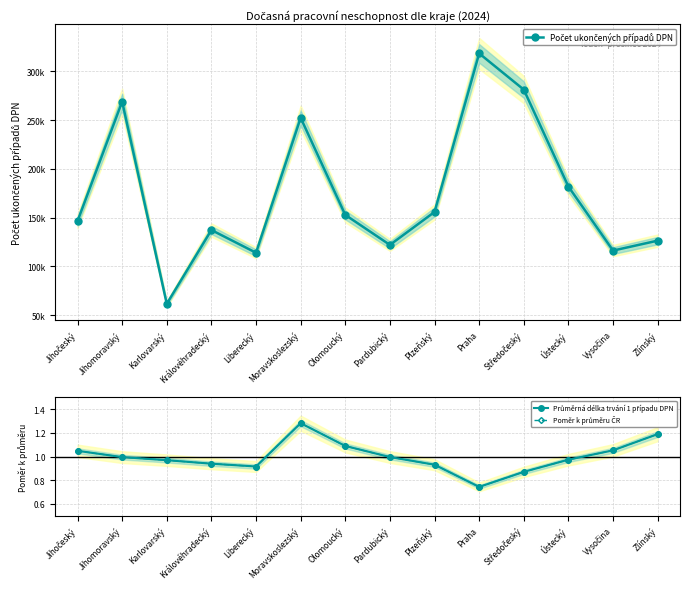

True or false: Poměr k průměru ČR and Průměrná délka trvání 1 případu DPN cross at least once.

False